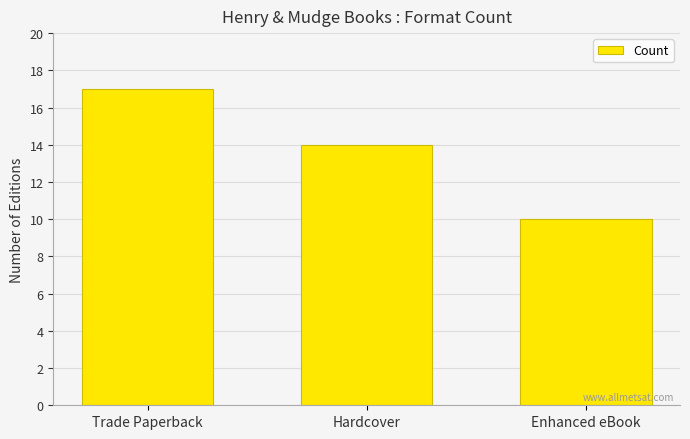

At which label does the data first exceed 14?

Trade Paperback